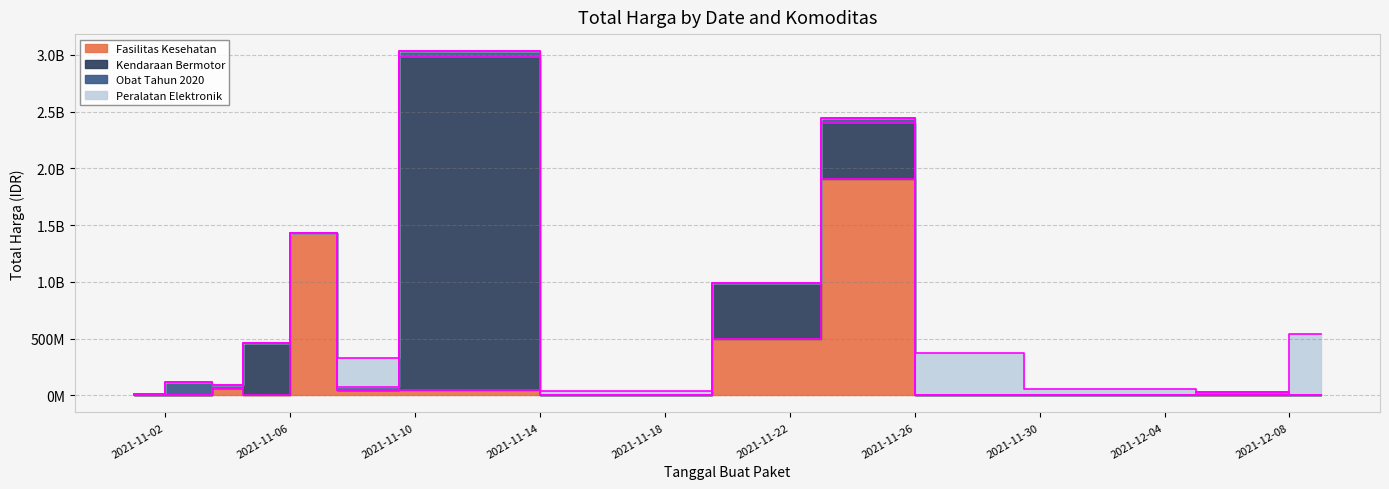

After their last crossing, which series has the higher values: Kendaraan Bermotor or Fasilitas Kesehatan?

Kendaraan Bermotor